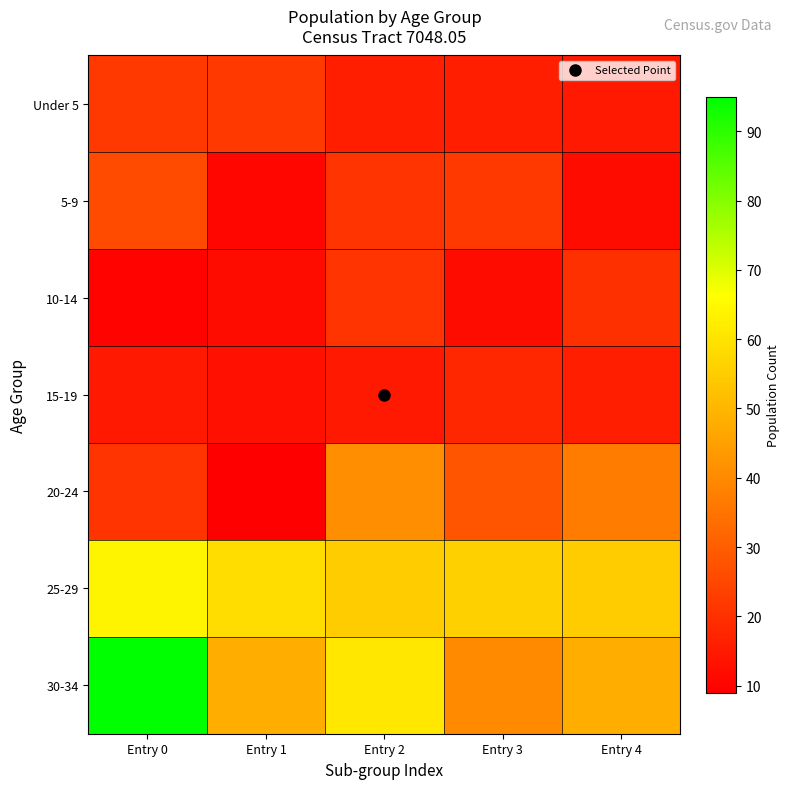

What is the greatest value displayed?

95